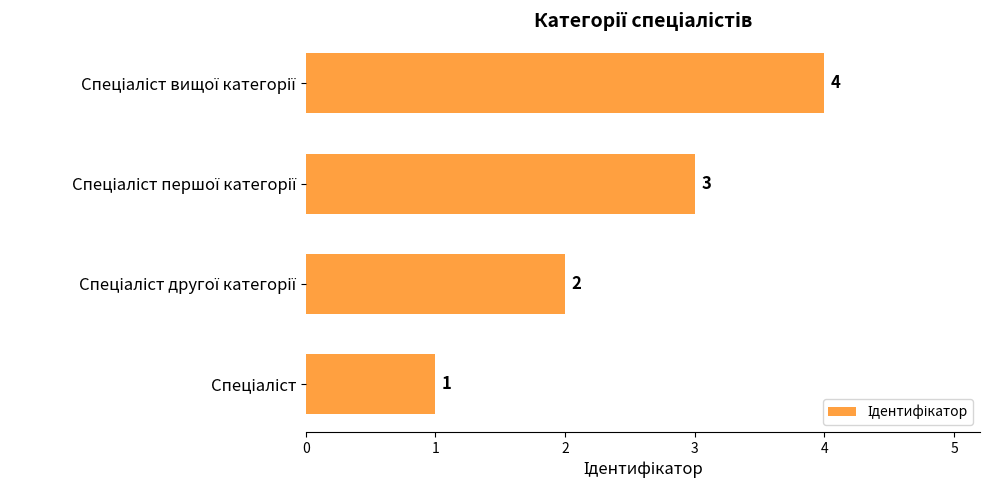

What is the sum of all values?

10